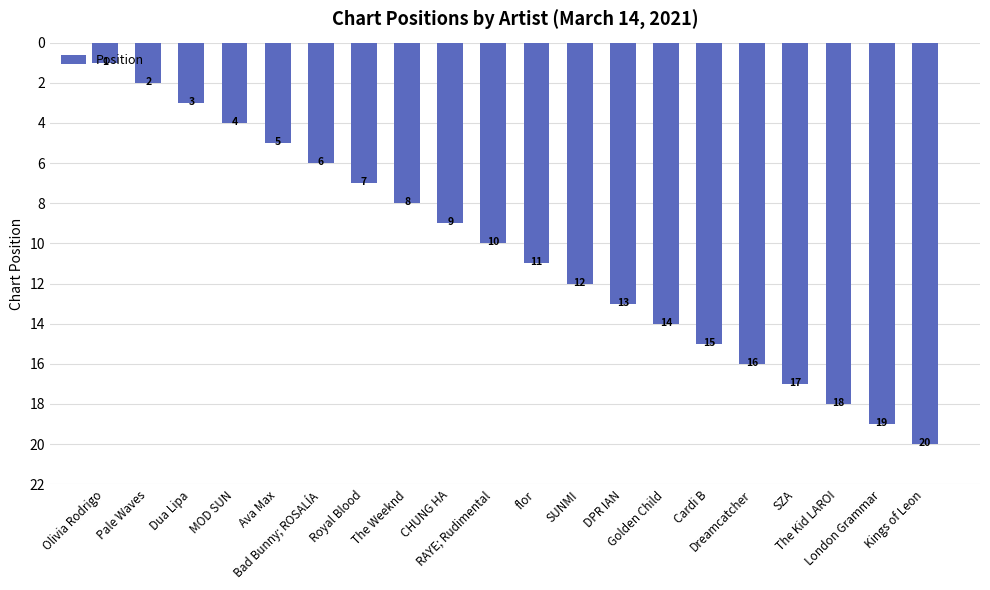

What is the value of the 14th bar from the left?

14